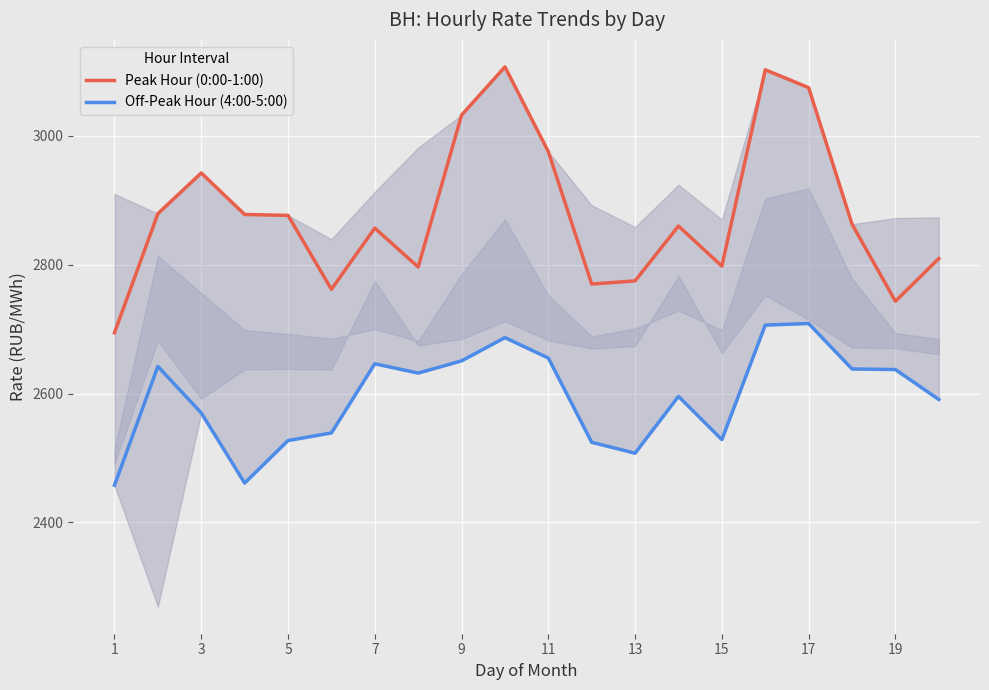

List the series in order of their peak value, highest first.

Peak Hour (0:00-1:00), Off-Peak Hour (4:00-5:00)